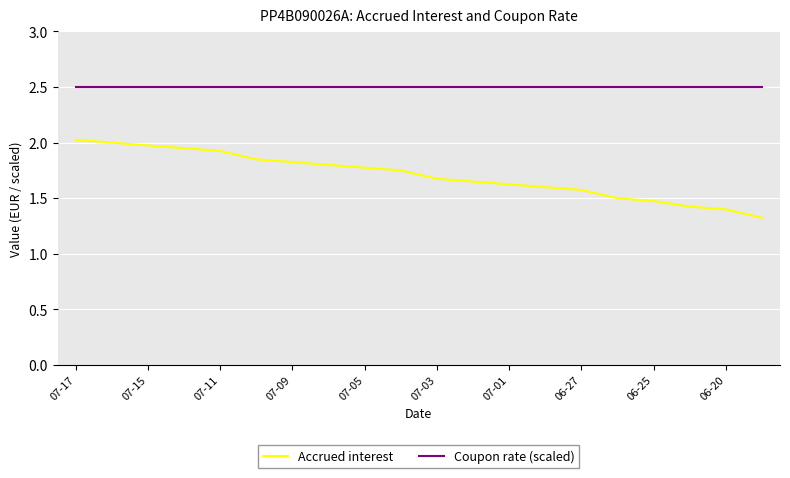

At how many categories does at least one series exceed 1?

20